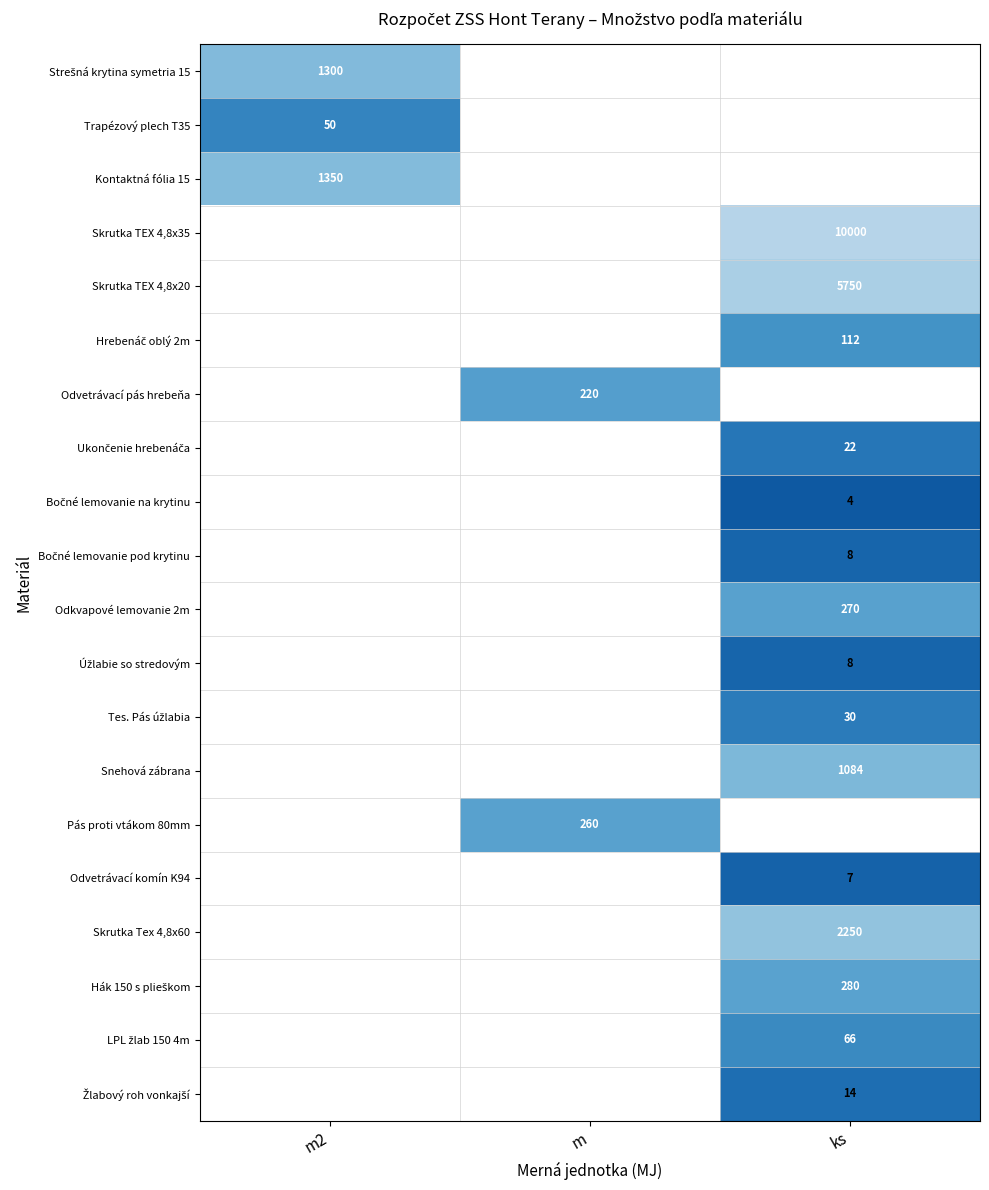

Which category has the highest value across all series?

ks